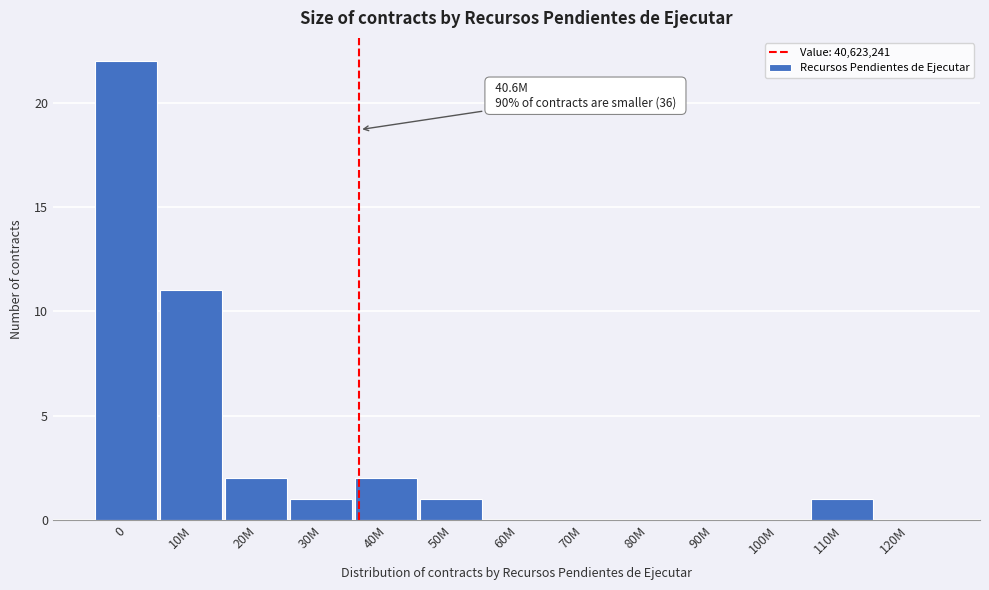

Reading right to left, extract all data points from this chart.

120M=0	110M=1	100M=0	90M=0	80M=0	70M=0	60M=0	50M=1	40M=2	30M=1	20M=2	10M=11	0=22